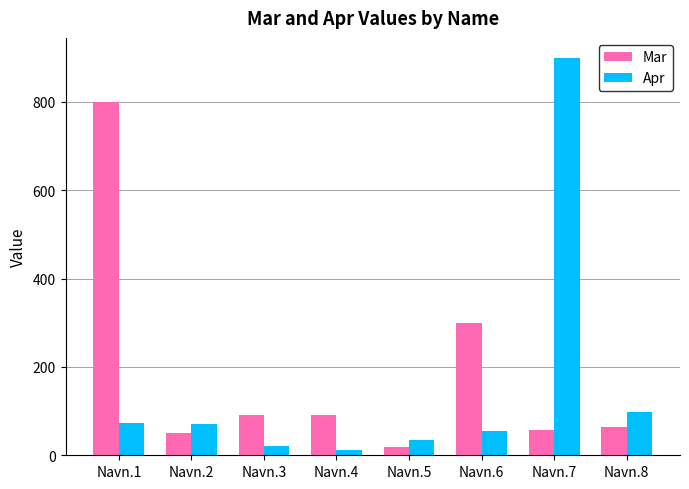

The value of Apr at Navn.6 is 97. True or false?

False